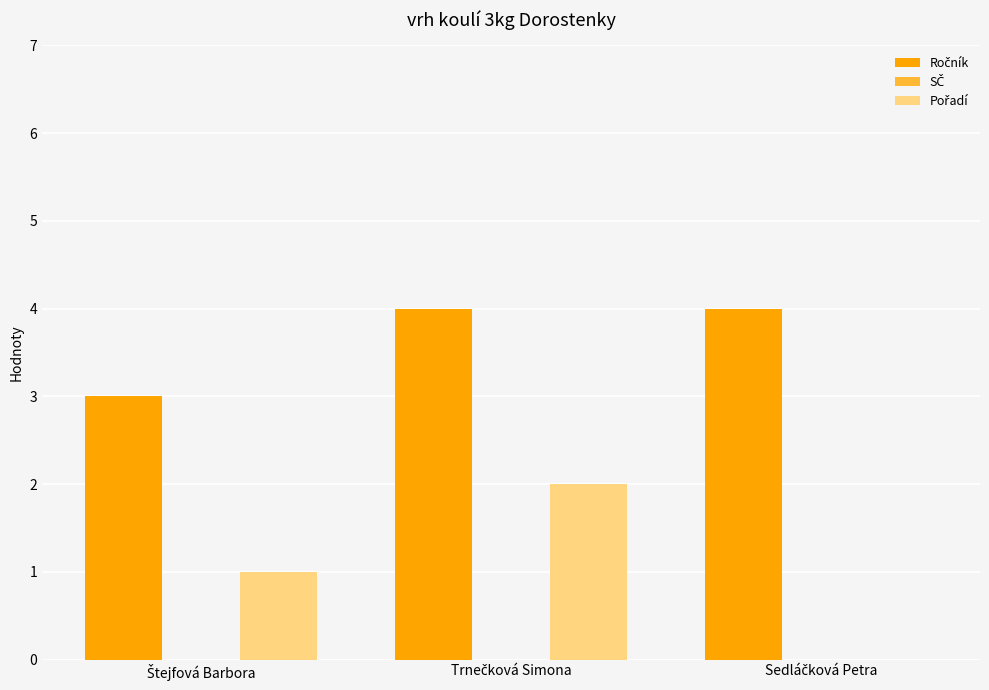

Count the number of data series in this chart.

2